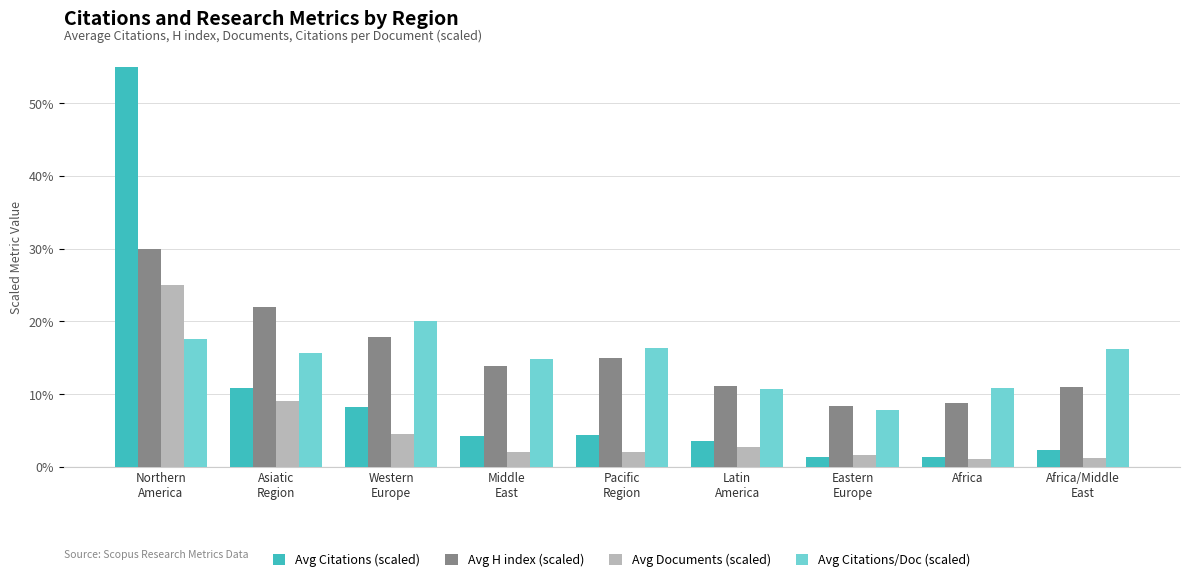

What is the lowest value of the Avg H index (scaled) series?

8.4